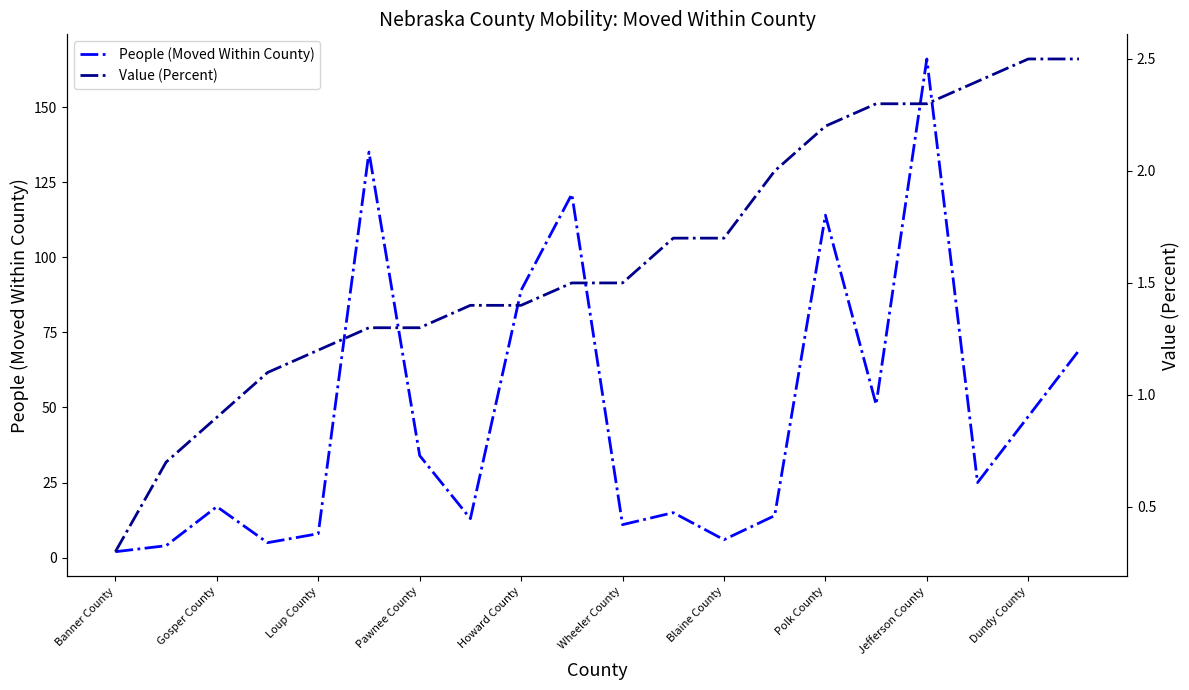

Where is People (Moved Within County) nearest to the value 84?

Howard County